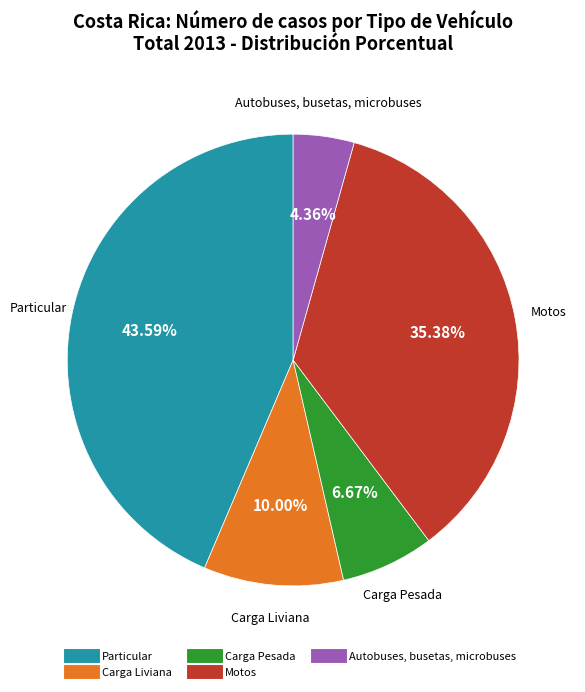

To the nearest percent, what percentage of the pie is Autobuses, busetas, microbuses?

4%